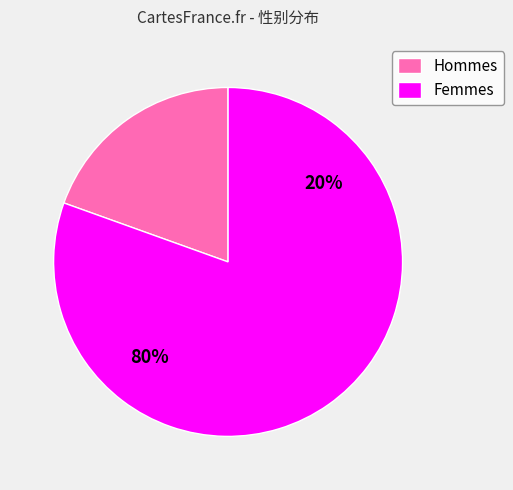

Rank the categories by value from highest to lowest.

女, 男